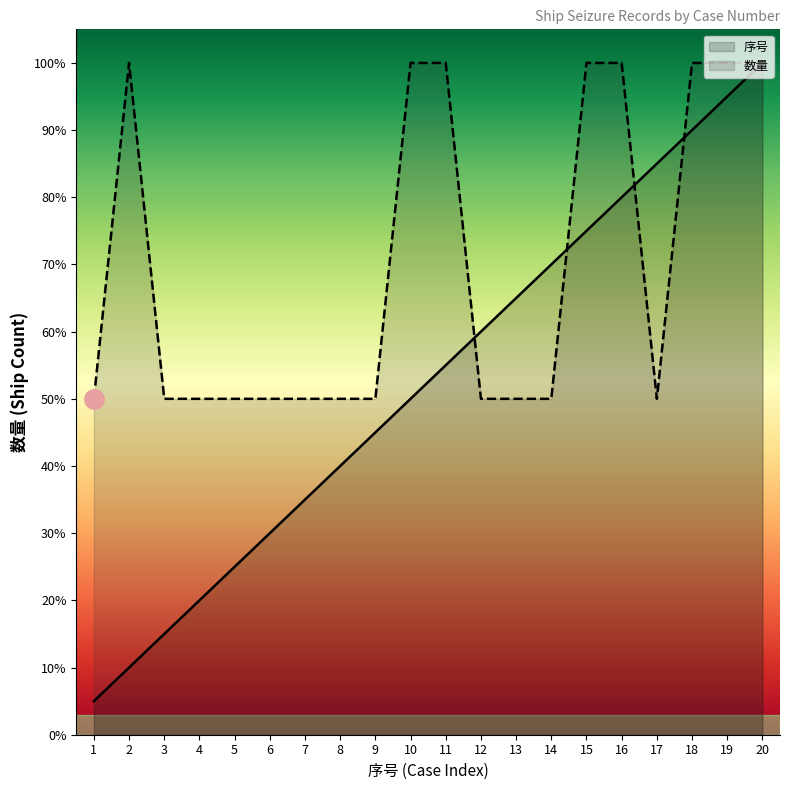

Is this an area chart (filled region under the line)?

No